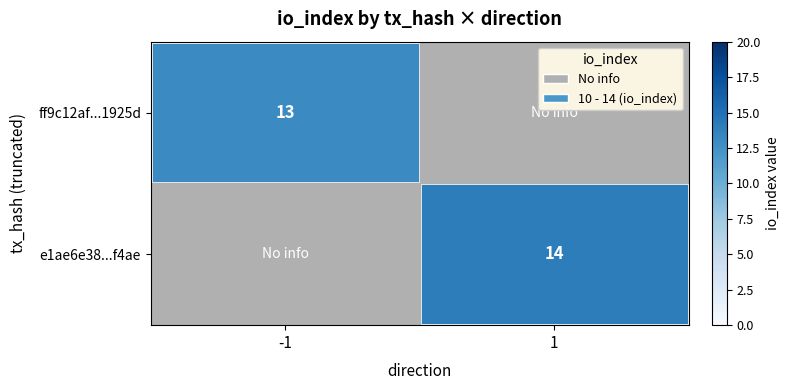

True or false: ff9c12af...1925d has a value of 7.1 at -1.

False